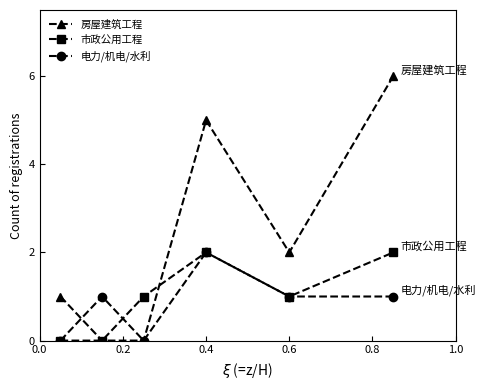

What are all the series names shown in the legend?

房屋建筑工程, 市政公用工程, 电力/机电/水利